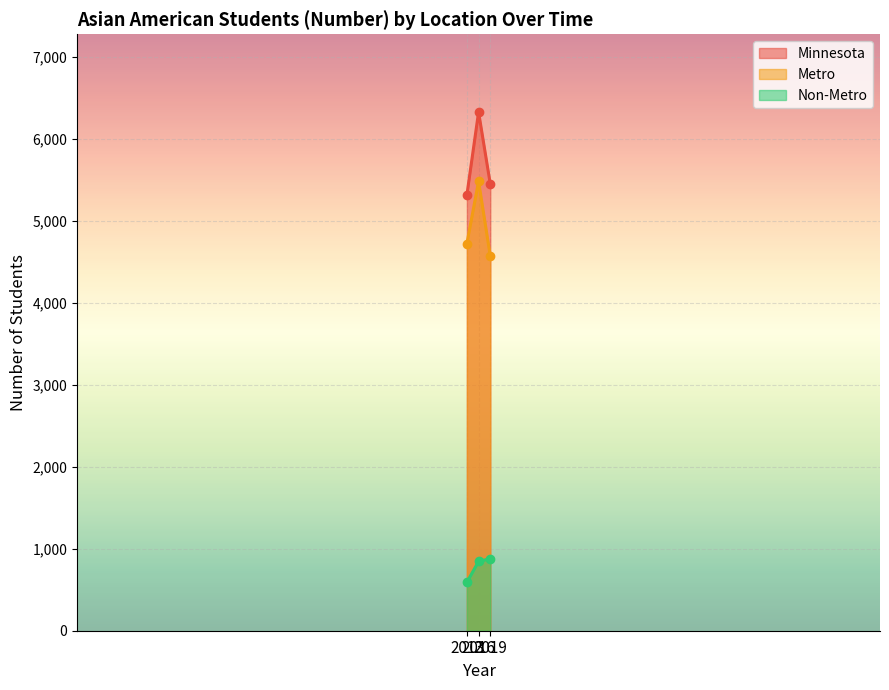

What is the sum of all Minnesota values?

17102